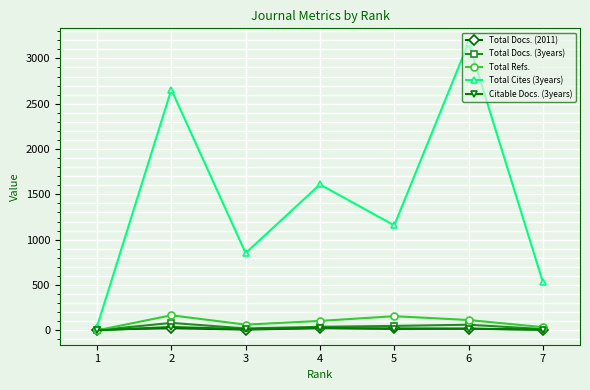

Reading right to left, what are all the values shown in this chart?

Total Docs. (2011): 7	23	8	23	21	18	7
Total Docs. (3years): 1	82	21	39	49	62	14
Total Refs.: 0	166	63	104	156	114	35
Total Cites (3years): 42	2656	852	1609	1158	3173	534
Citable Docs. (3years): 0	37	13	28	14	18	8